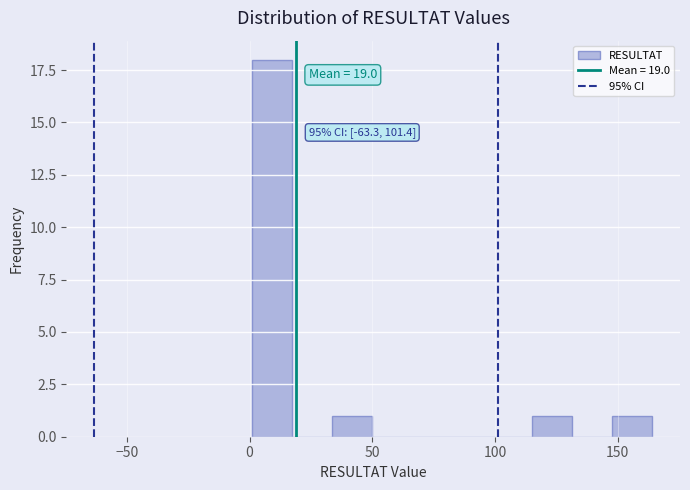

Read against the x-axis, roughly where is the centre of the tallest bar?

10